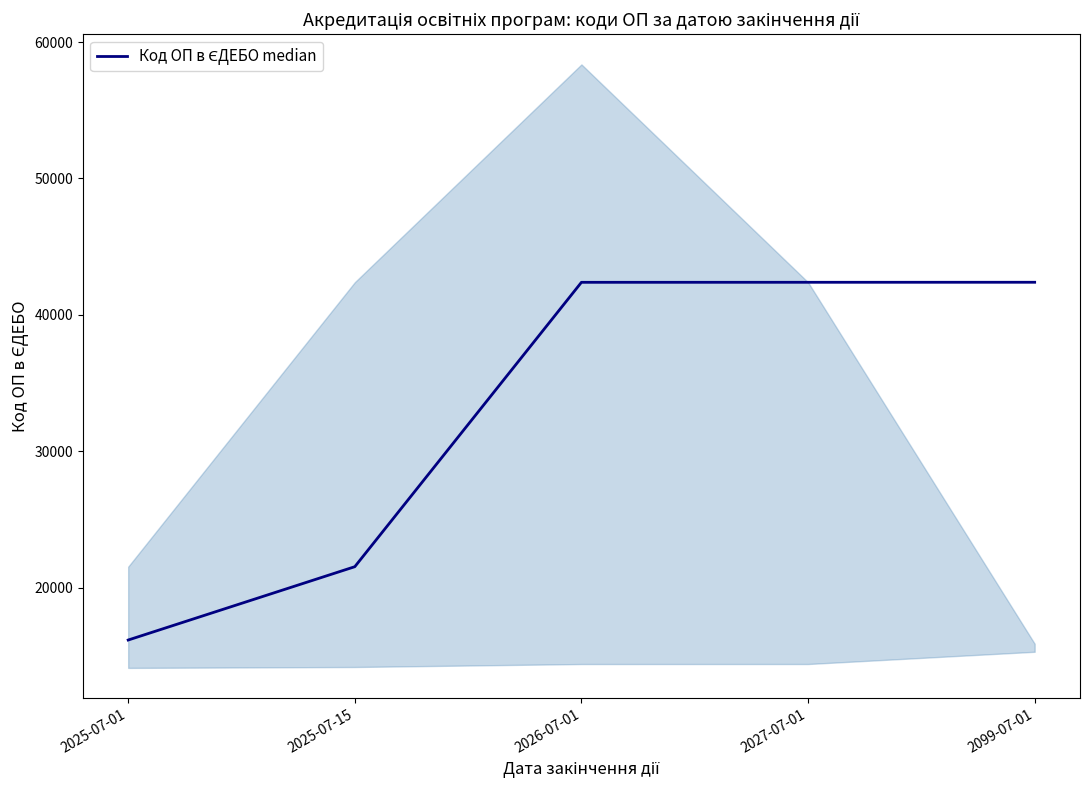

Reading right to left, list all the values displayed in this chart.

2099-07-01=42390	2027-07-01=42388	2026-07-01=42386	2025-07-15=21535	2025-07-01=16158